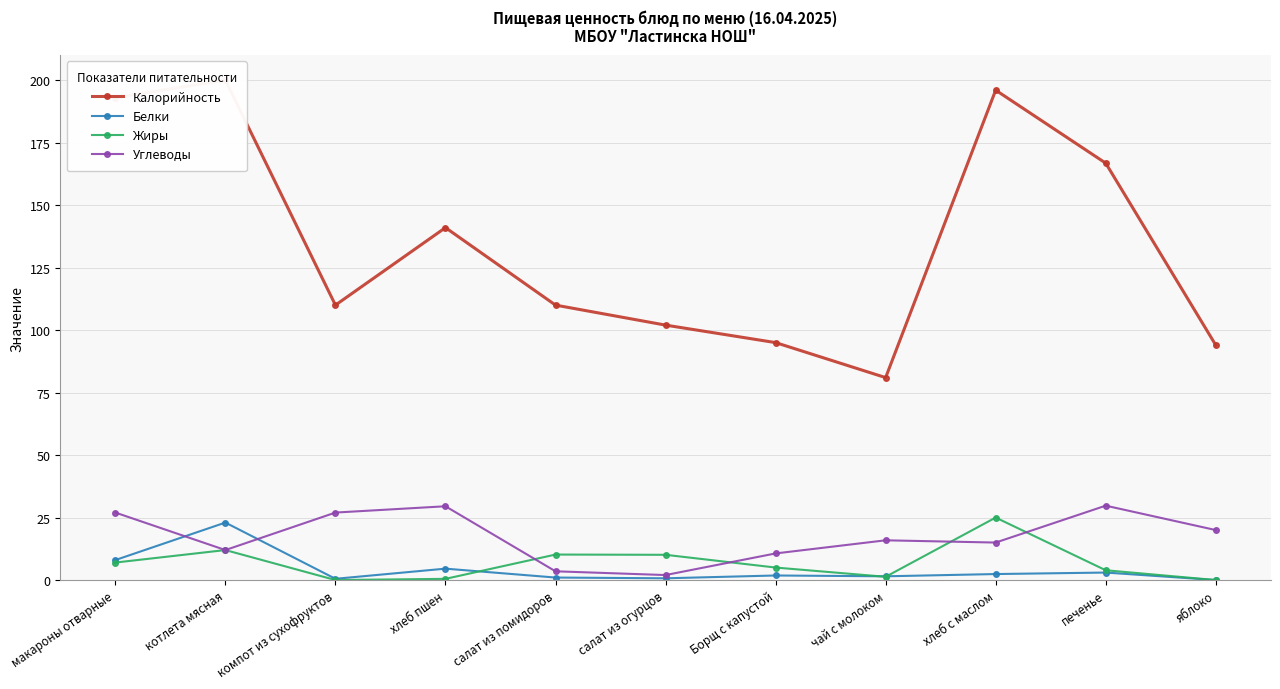

True or false: Углеводы has more than 2 interior local peaks.

True